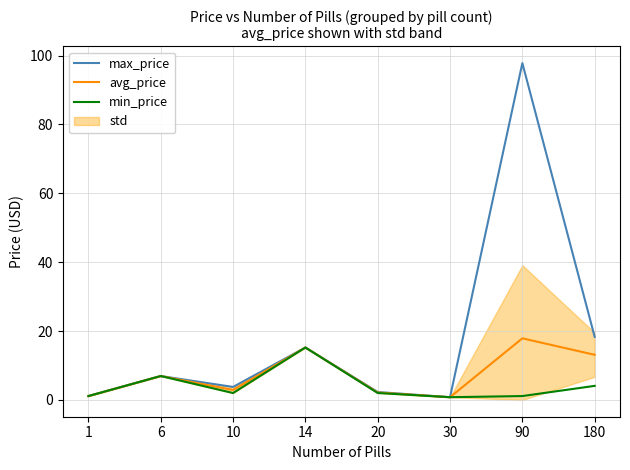

True or false: max_price has a value of 0.3 at 1.

False